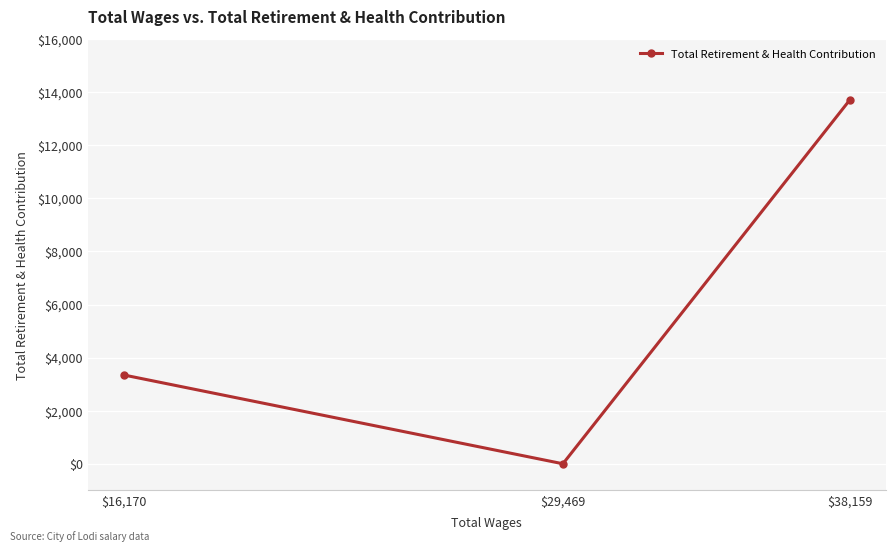

How many categories are shown in the chart?

3